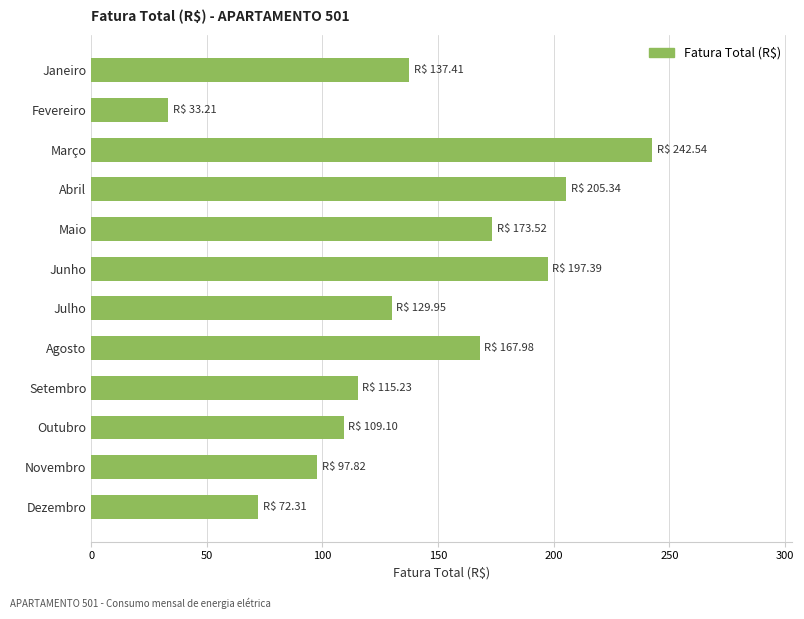

Are the bars grouped side by side (vs. stacked)?

No